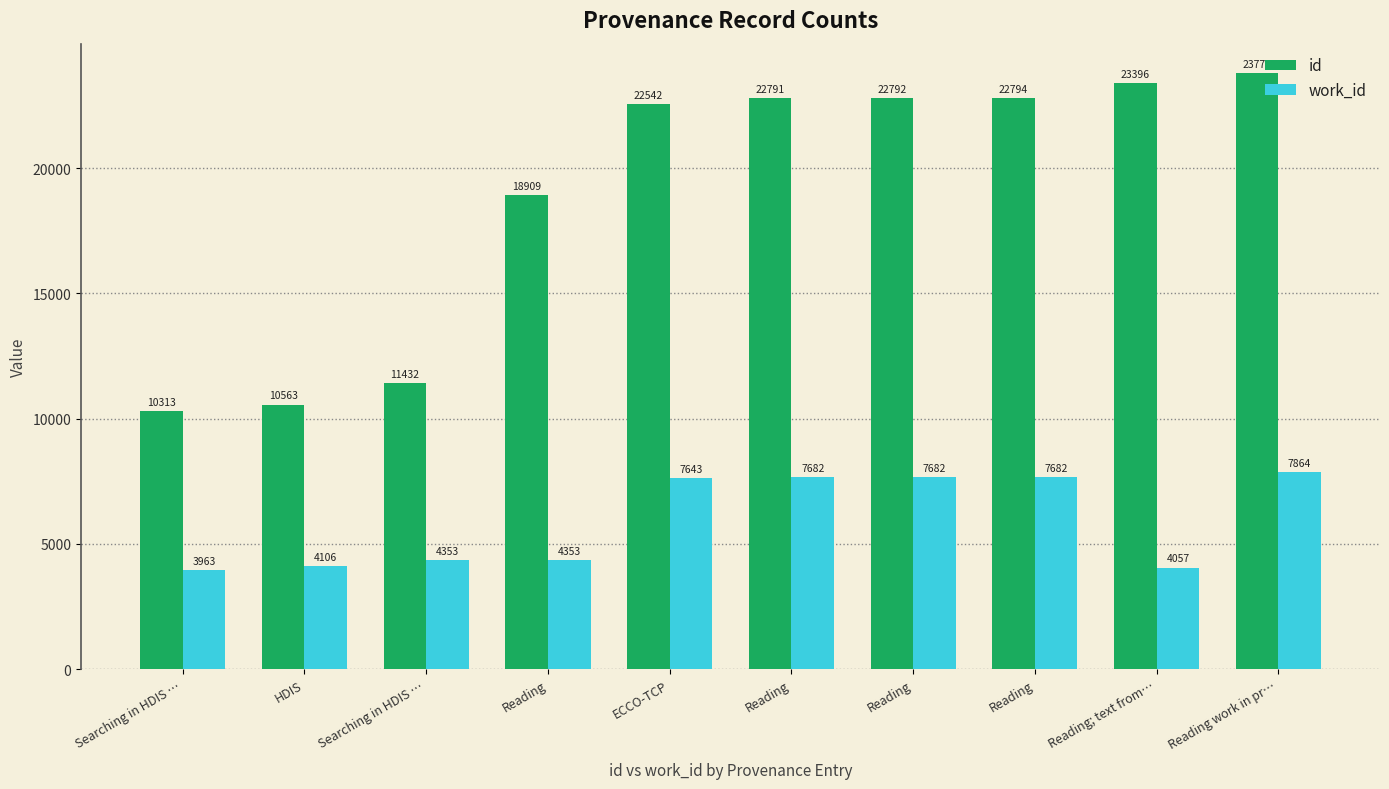

Reading right to left, extract all data points from this chart.

id: Reading work in pr…=23776	Reading; text from…=23396	Reading=22794	Reading=22792	Reading=22791	ECCO-TCP=22542	Reading=18909	Searching in HDIS …=11432	HDIS=10563	Searching in HDIS …=10313
work_id: Reading work in pr…=7864	Reading; text from…=4057	Reading=7682	Reading=7682	Reading=7682	ECCO-TCP=7643	Reading=4353	Searching in HDIS …=4353	HDIS=4106	Searching in HDIS …=3963